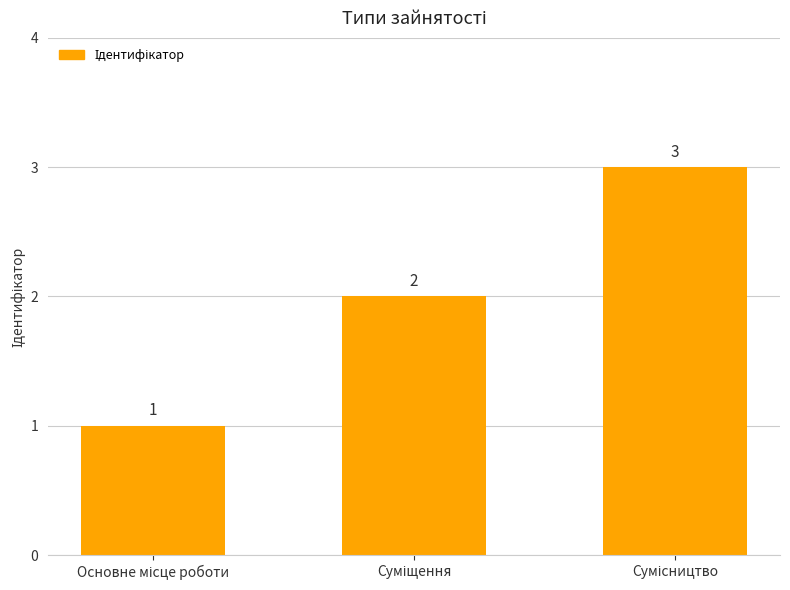

What is the greatest value displayed?

3